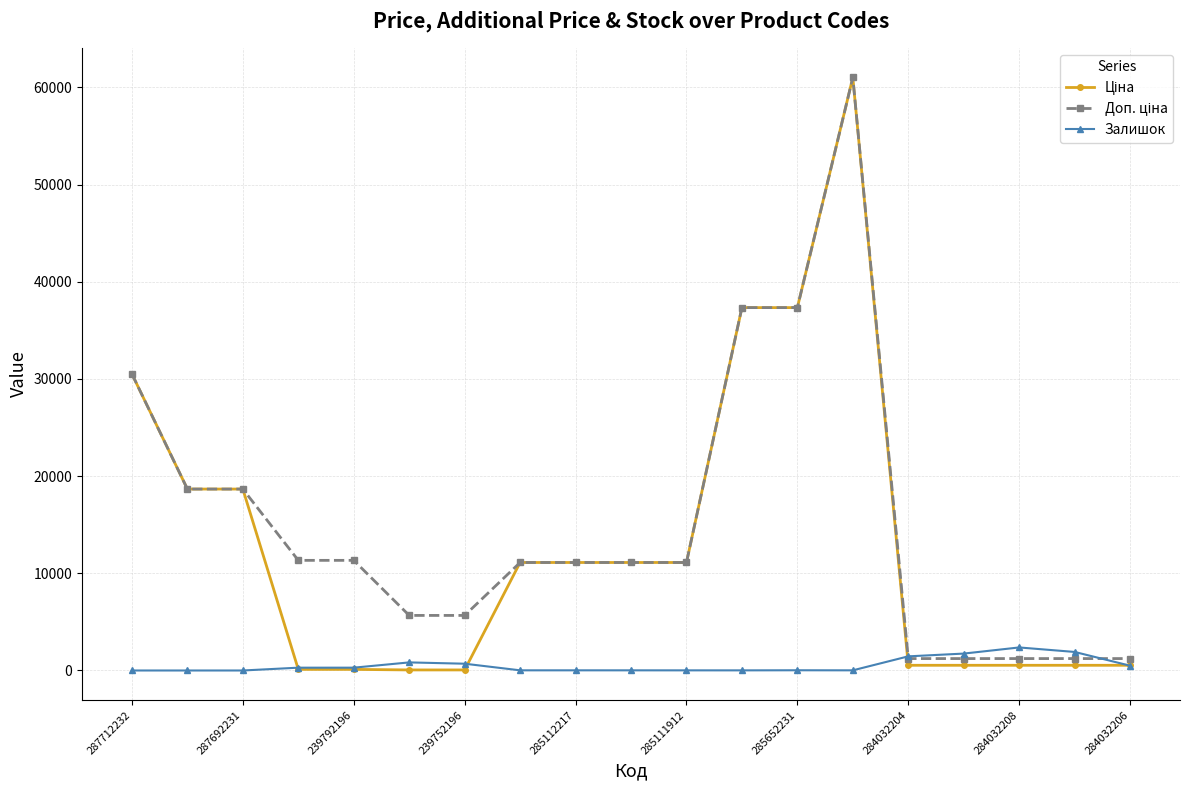

What is the value of the Залишок point at the 16th from the left?

1740.0